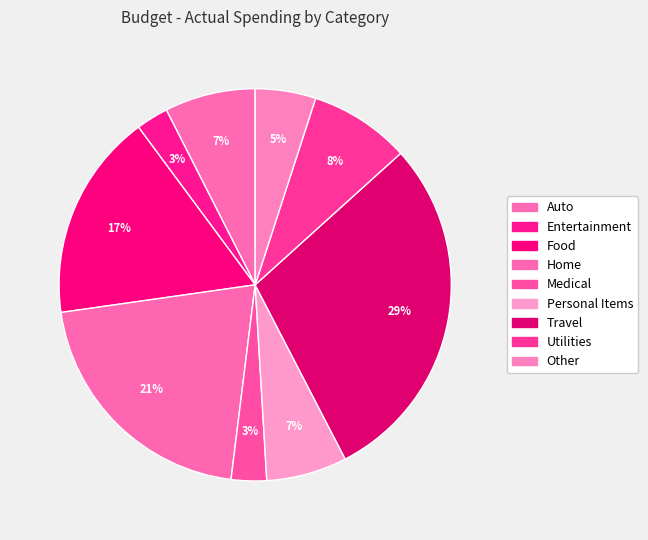

Is the sum of Entertainment and Home greater than half?

No